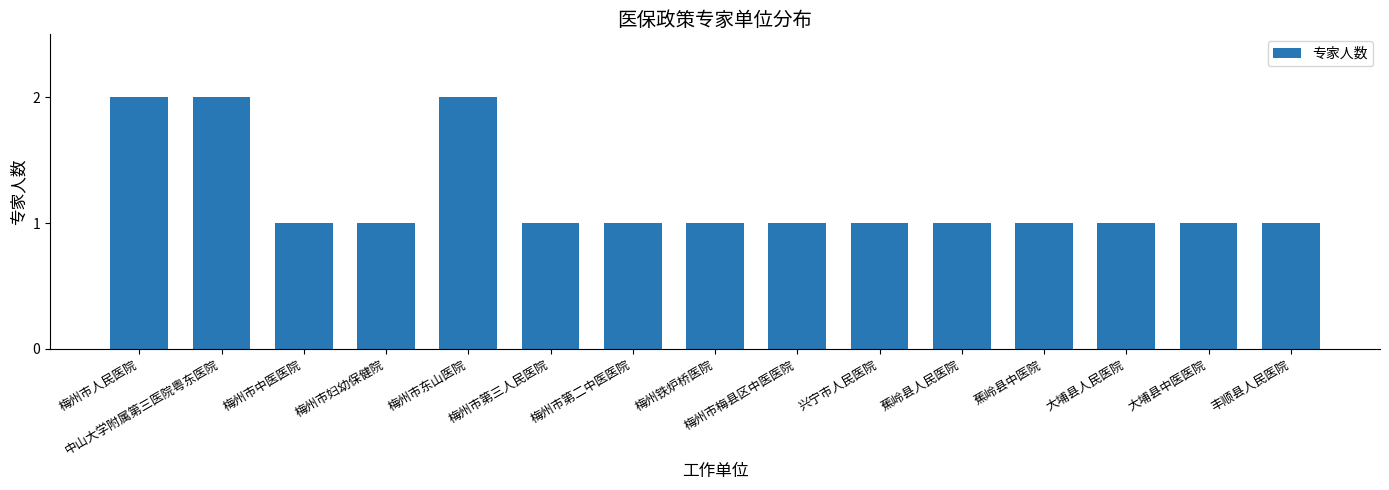

Is it true that the value at 梅州市东山医院 is 3?

False